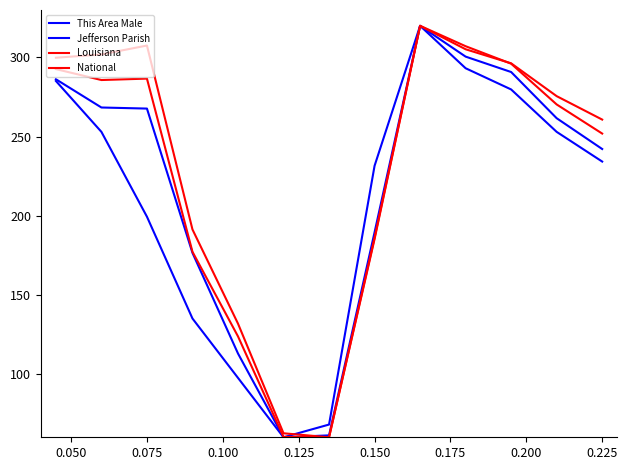

Does the chart display data point markers on the line(s)?

No